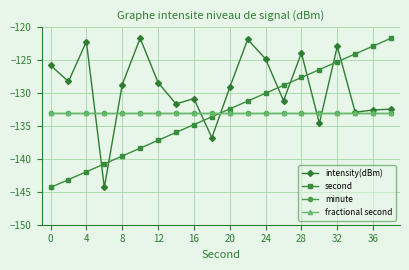

How many times do fractional second and intensity(dBm) cross each other?

6